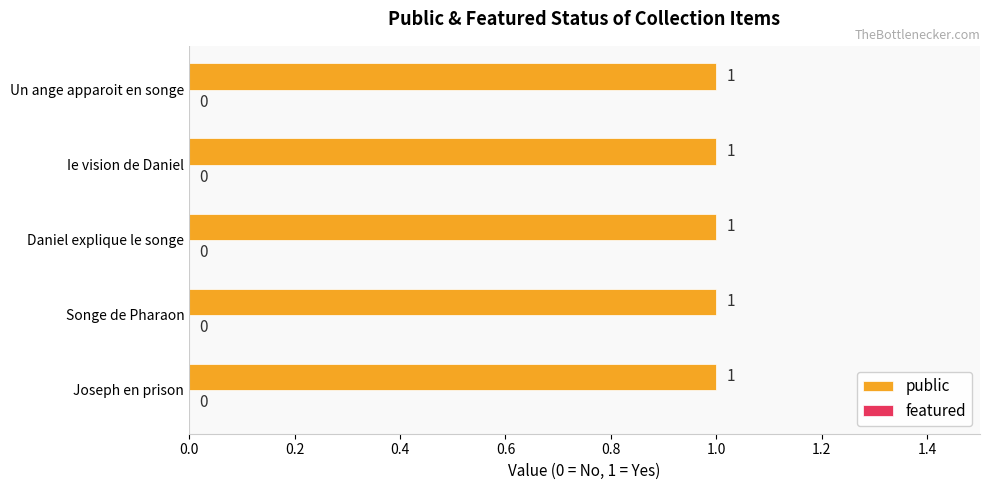

Reading left to right, transcribe all the data shown in this chart.

public: 1	1	1	1	1
featured: 0	0	0	0	0